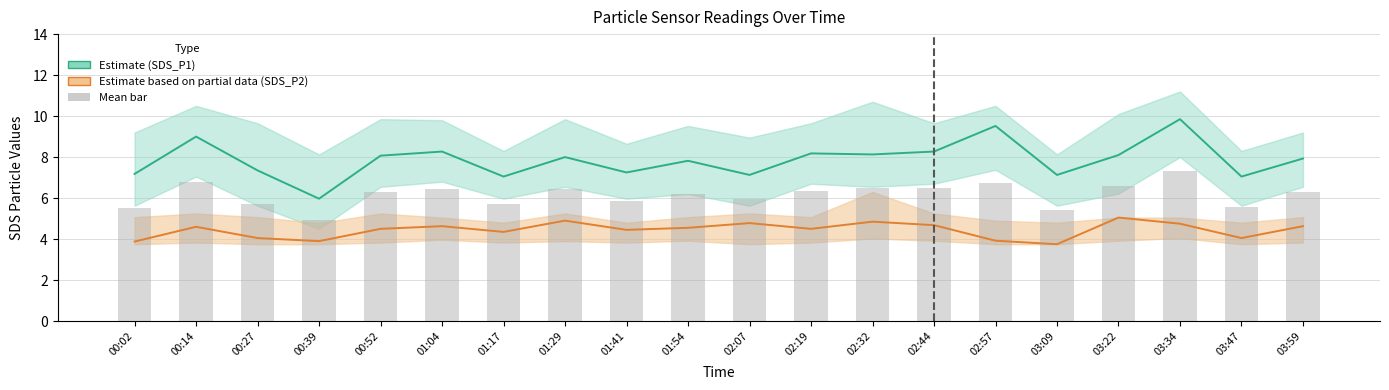

The value of SDS_P1 at 03:22 is 8.1. True or false?

True